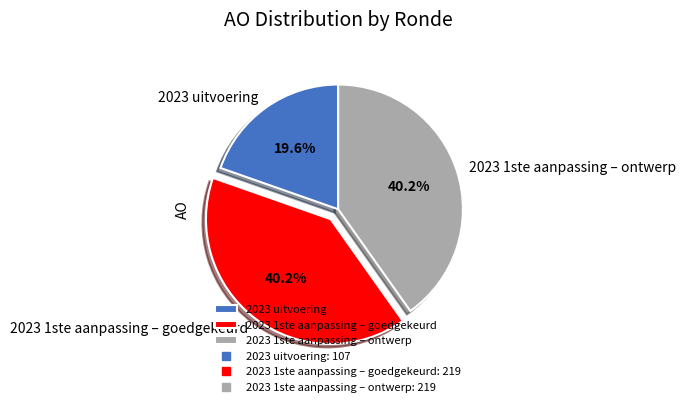

Which category has the smallest portion of the pie?

2023 uitvoering